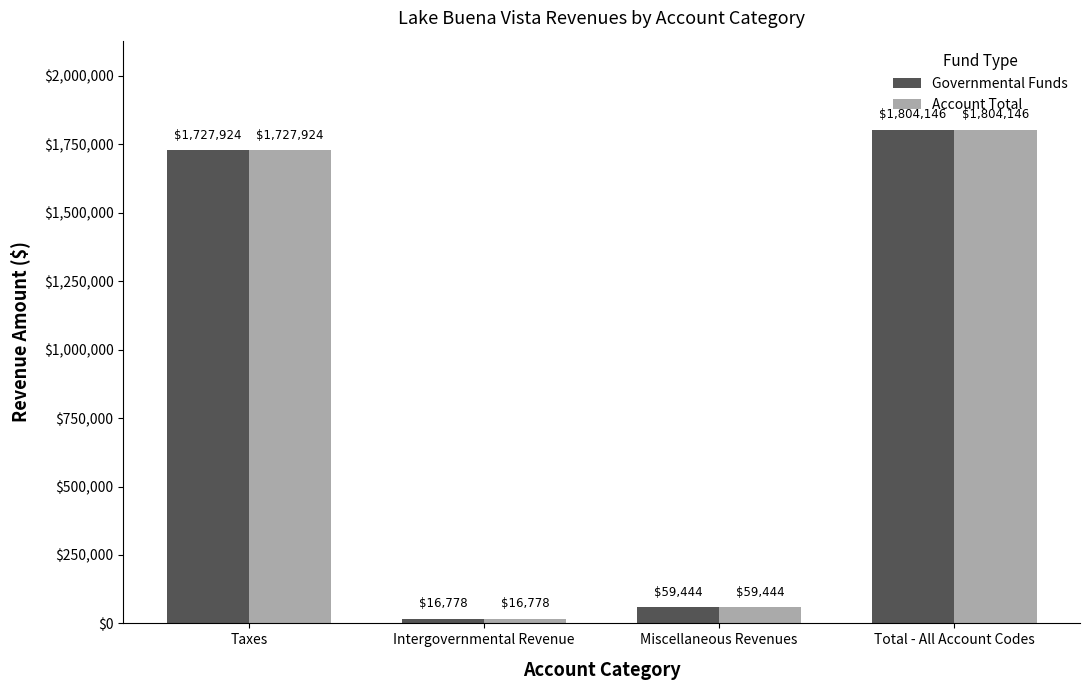

Reading right to left, list all the values displayed in this chart.

Governmental Funds: 1804146	59444	16778	1727924
Account Total: 1804146	59444	16778	1727924